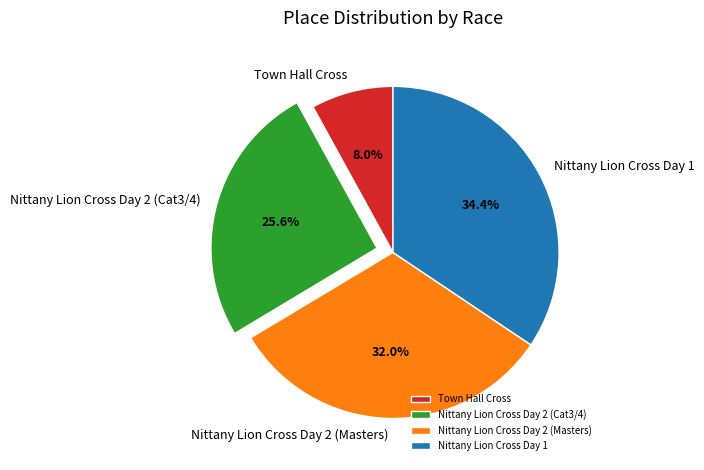

How many slices are in this pie chart?

4